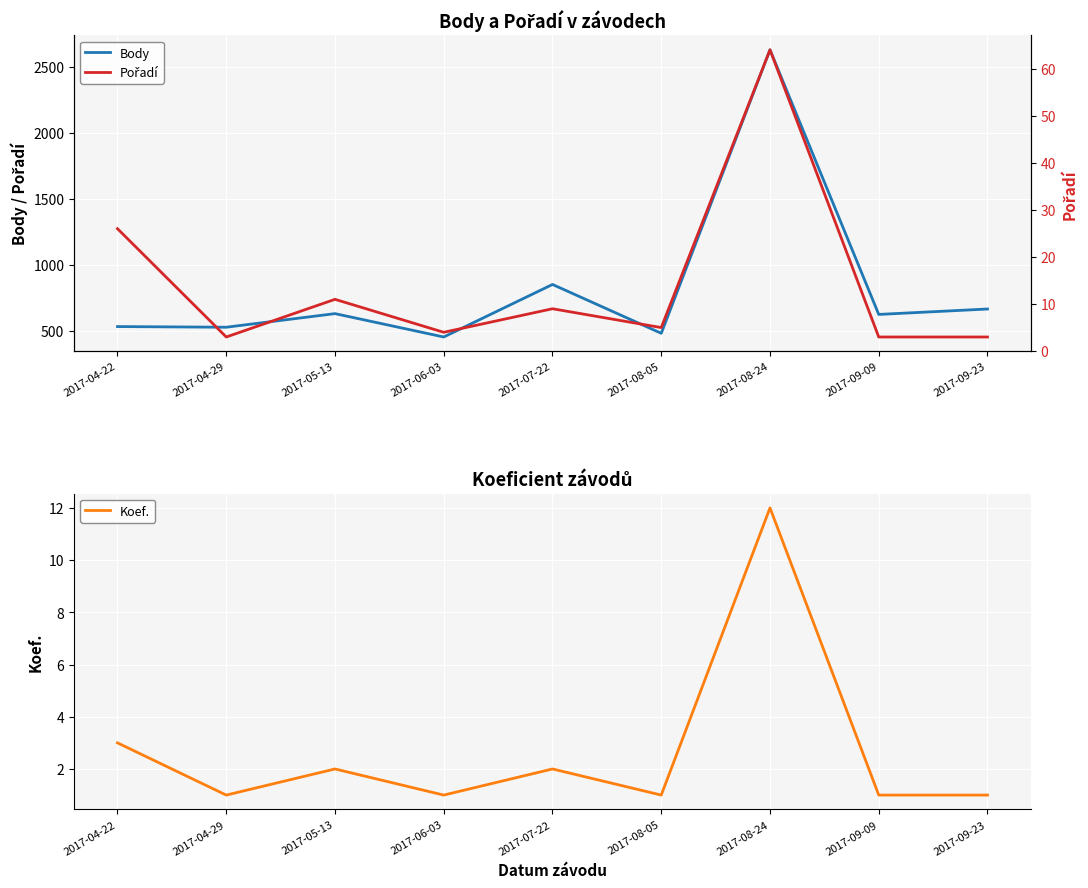

Between 2017-04-29 and 2017-09-23, which series saw the biggest shift?

Body